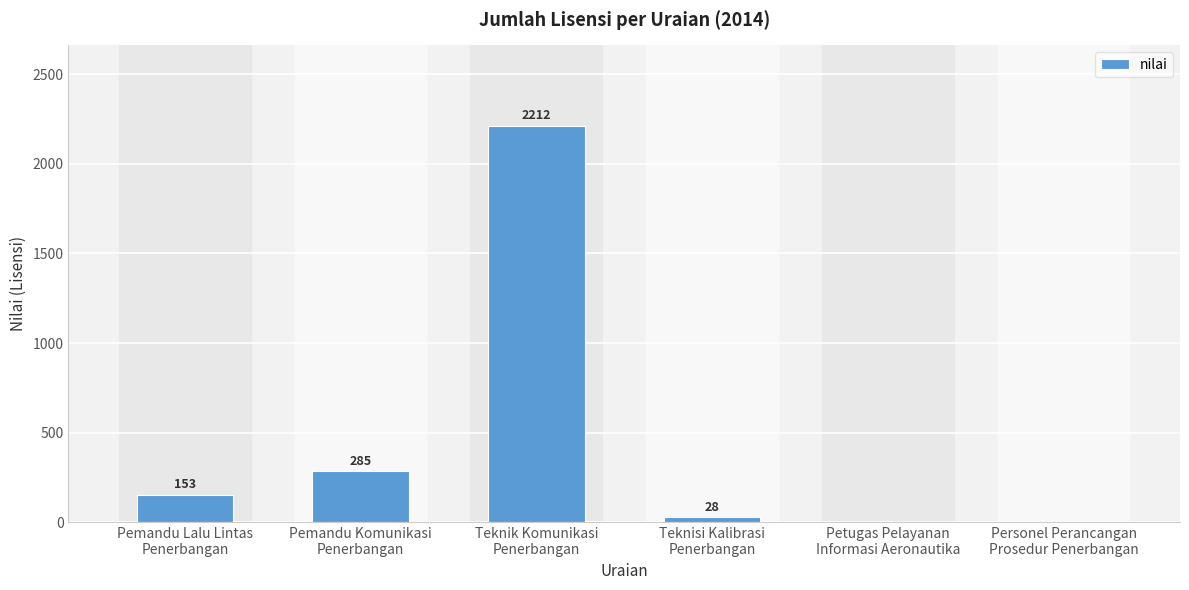

Are the bars horizontal?

No